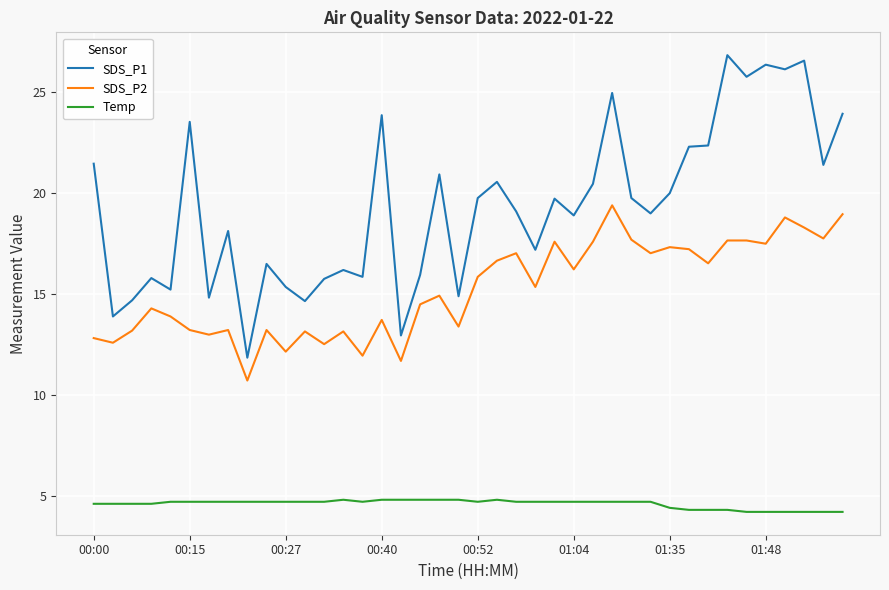

How many lines are shown in the chart?

3